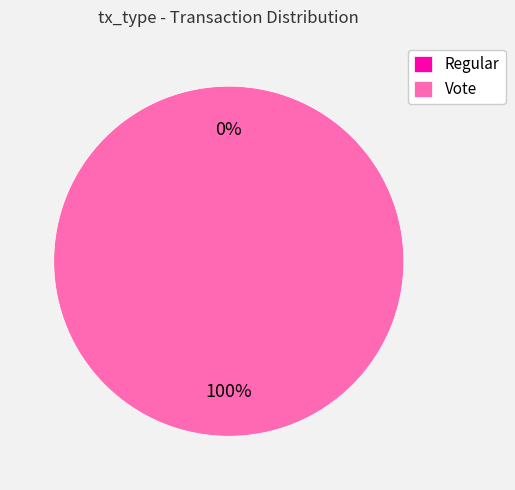

What percentage is the Vote slice, to the nearest percent?

100%